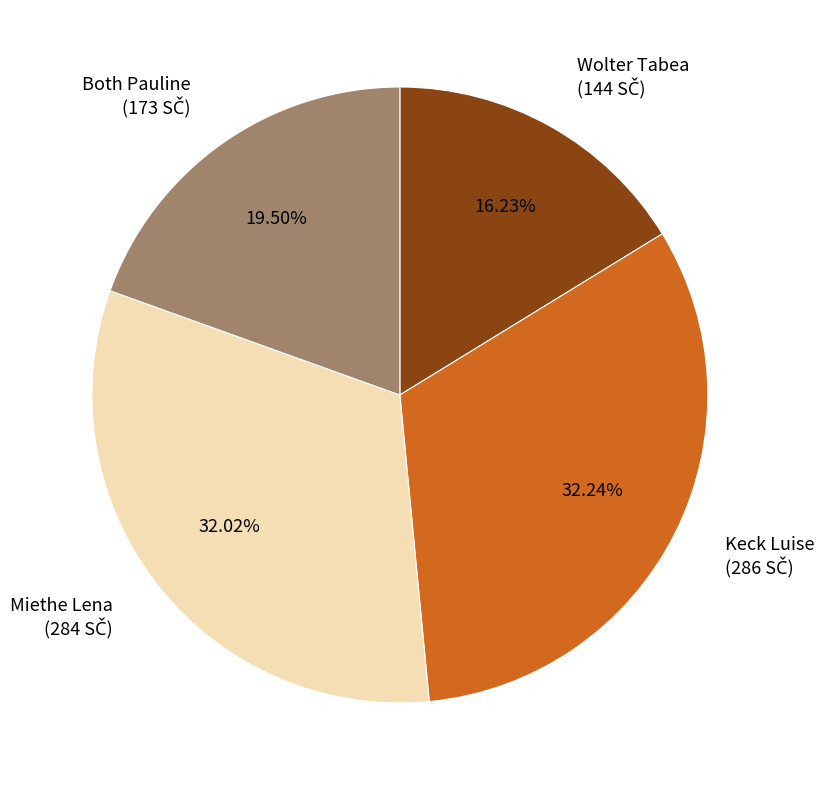

Does Keck Luise represent more than half of the total?

No